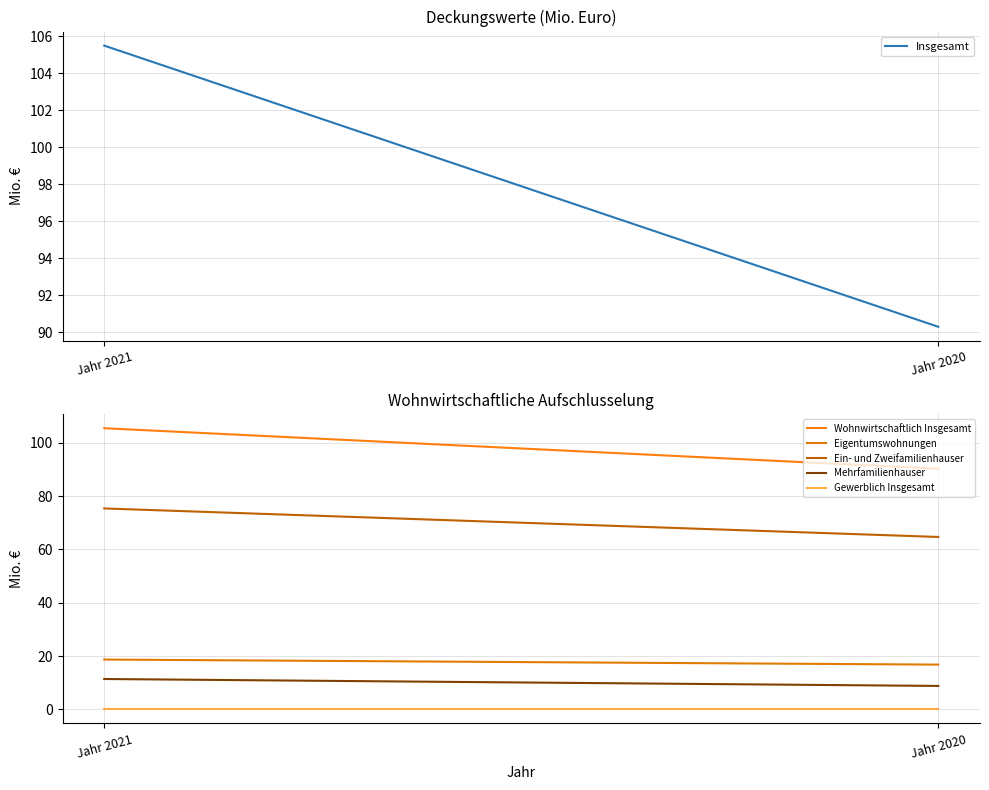

How many lines are shown in the chart?

6